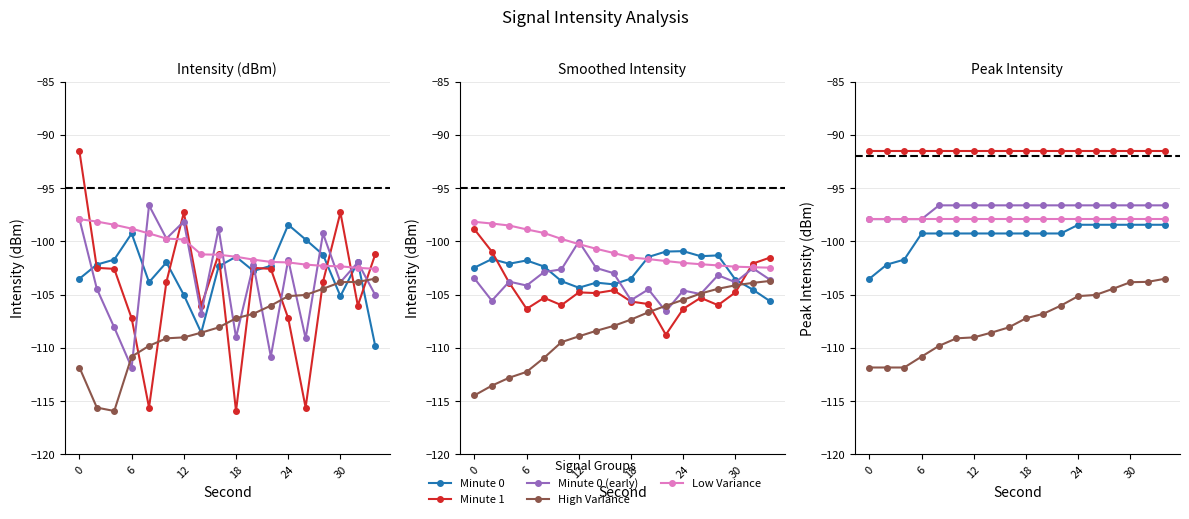

Read the Low Variance value at 30.

-97.9